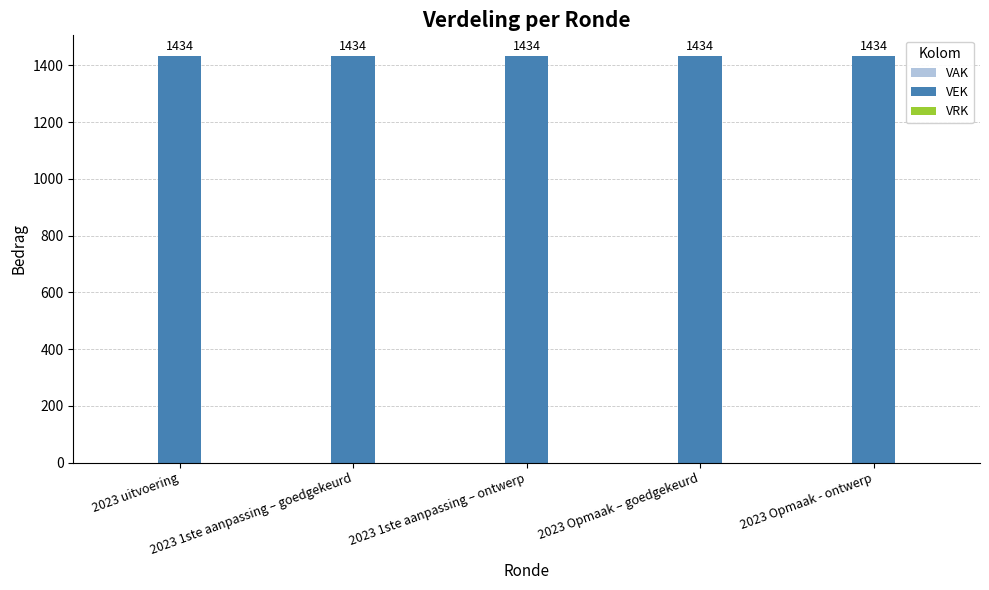

Between 2023 Opmaak - ontwerp and 2023 uitvoering, which is larger?

2023 Opmaak - ontwerp